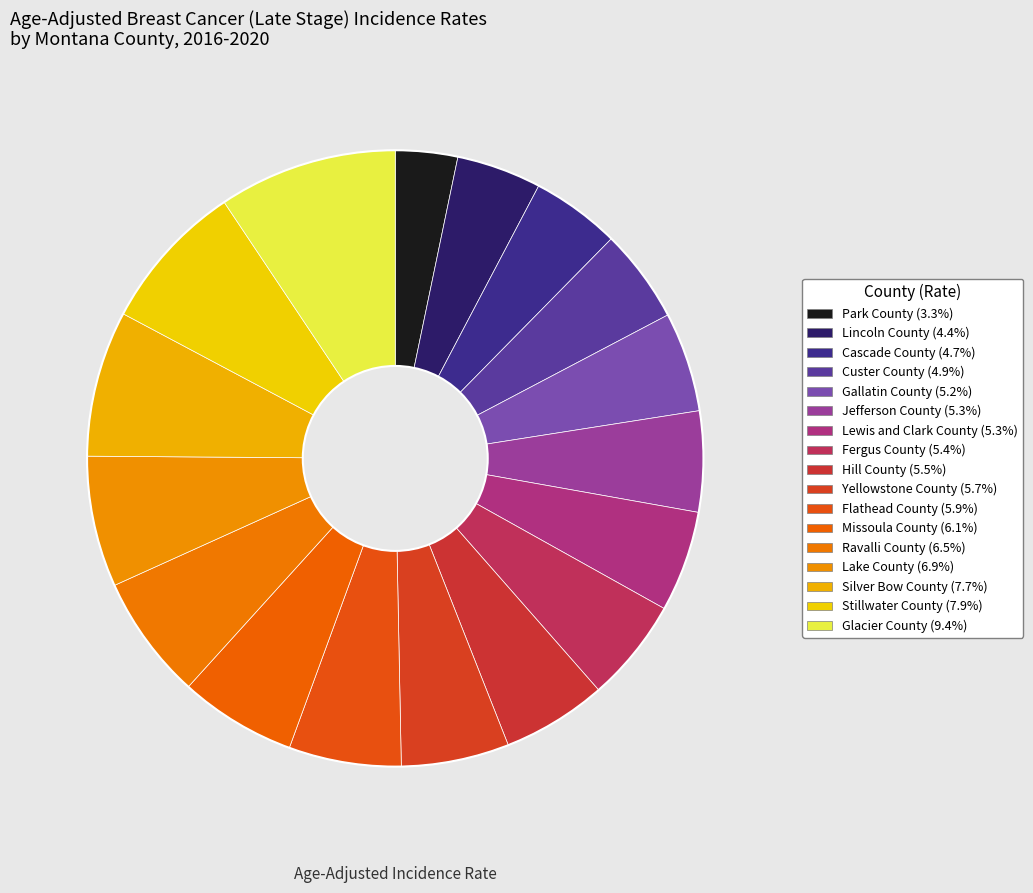

True or false: Hill County accounts for 5% of the total.

True